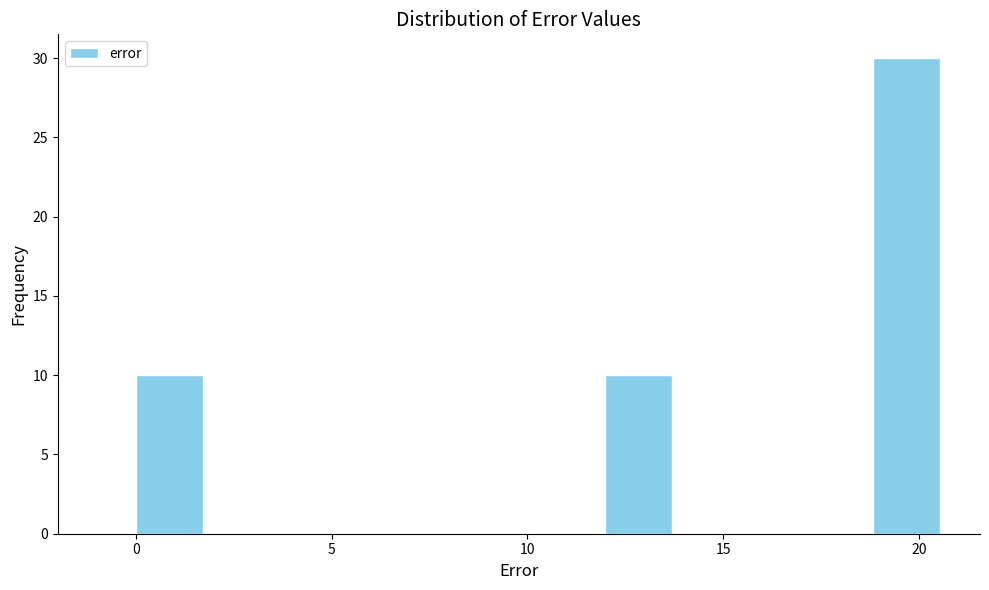

Read against the x-axis, roughly where is the centre of the tallest bar?

19.5